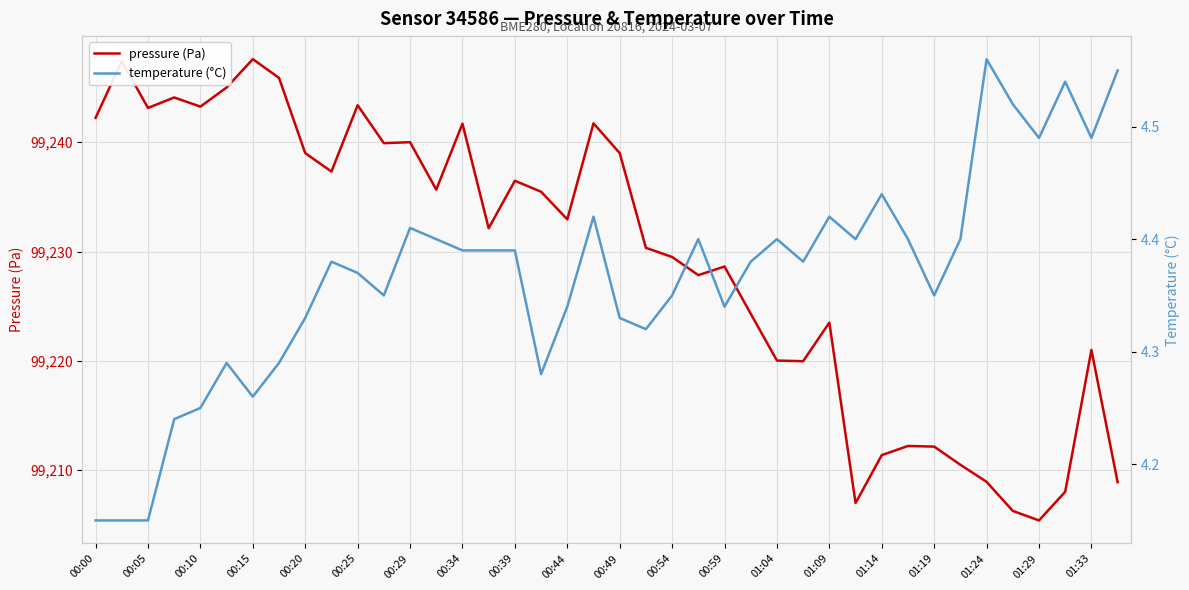

True or false: pressure (Pa) has a value of 99247.6 at 00:15.

True